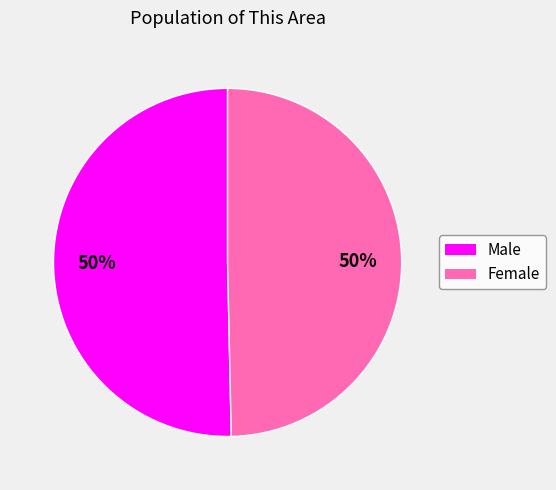

True or false: Male accounts for 62% of the total.

False